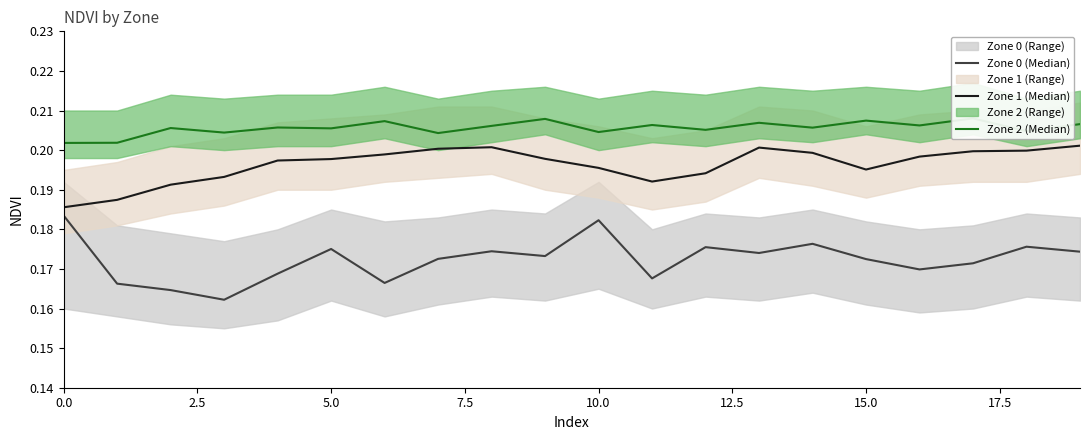

At which category does Zone 1 (Median) reach its first local valley?

11